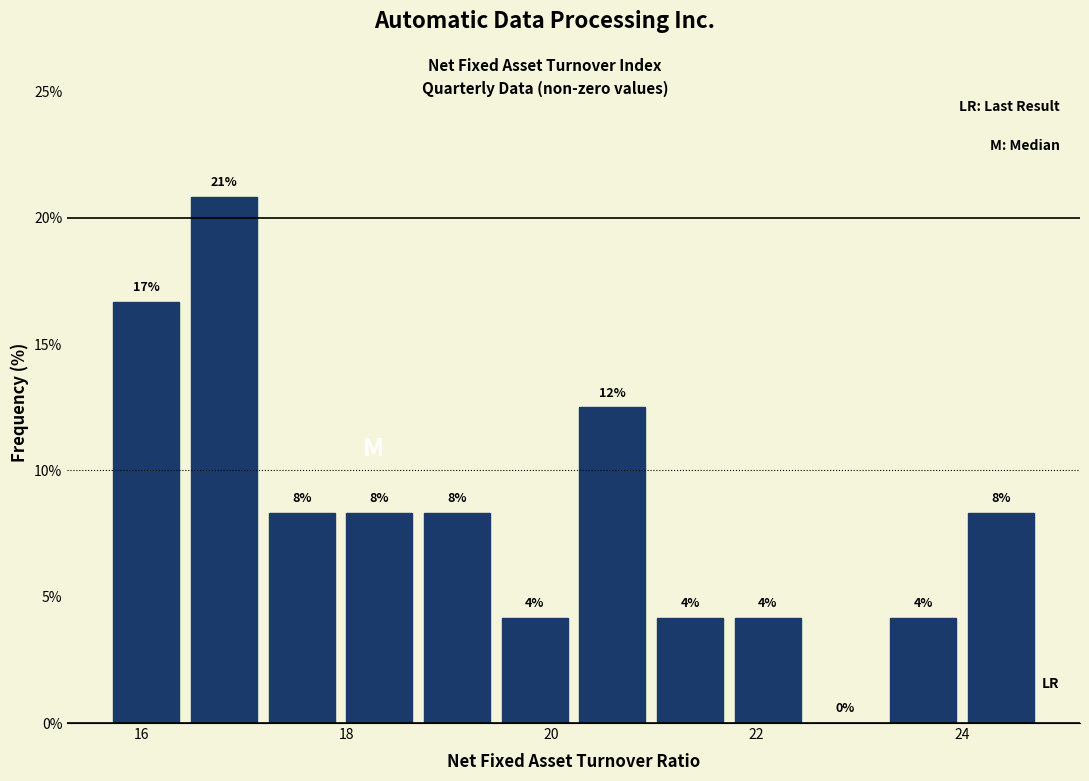

Around what value on the x-axis is the tallest bar? Give the approximate position of its centre, as read against the axis.

16.8